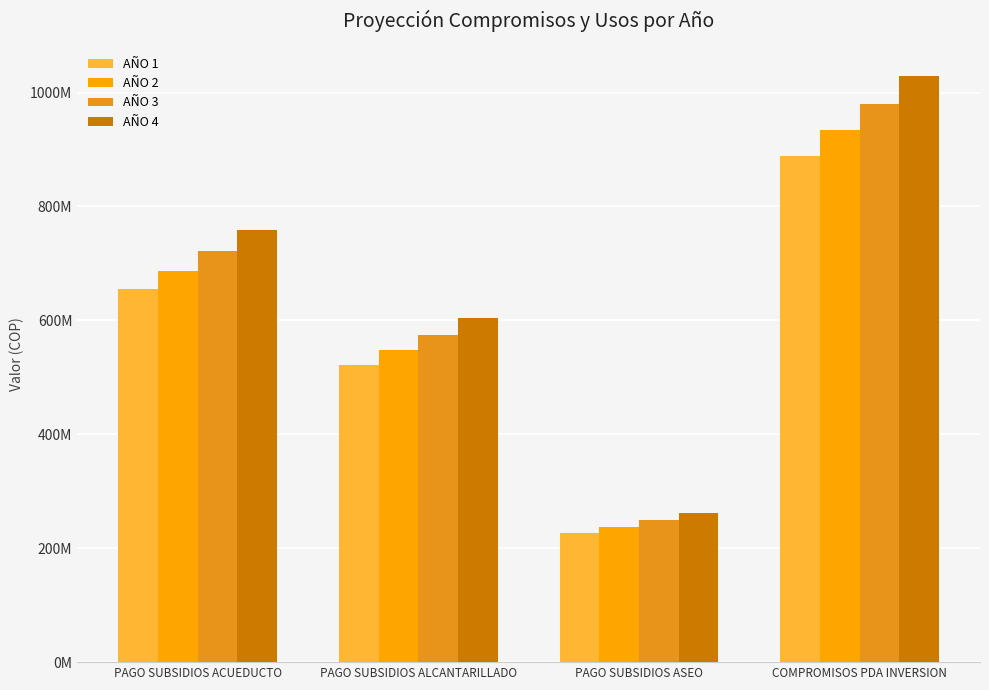

At how many categories does at least one series exceed 549448798?

3